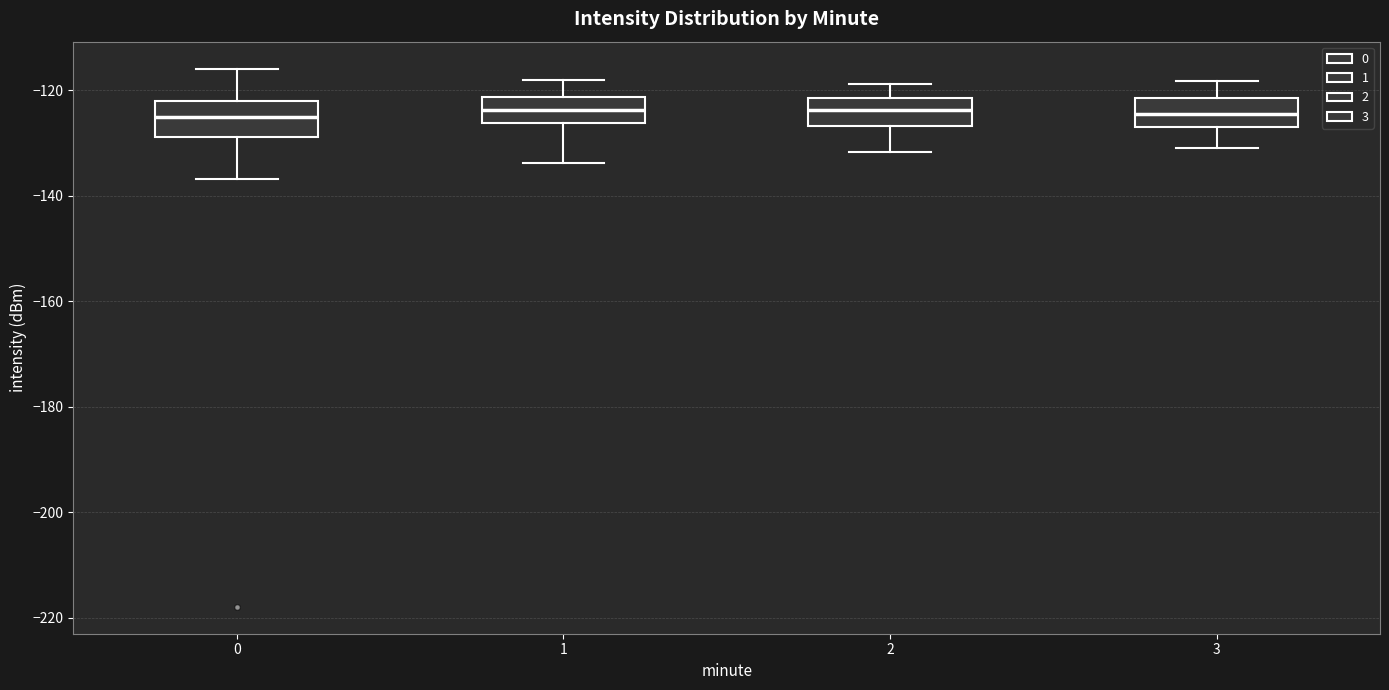

Where is the upper edge of the box at x = 3 on the y-axis? The values are not printed on the chart, so give them approximately, as read against the axis.

-122